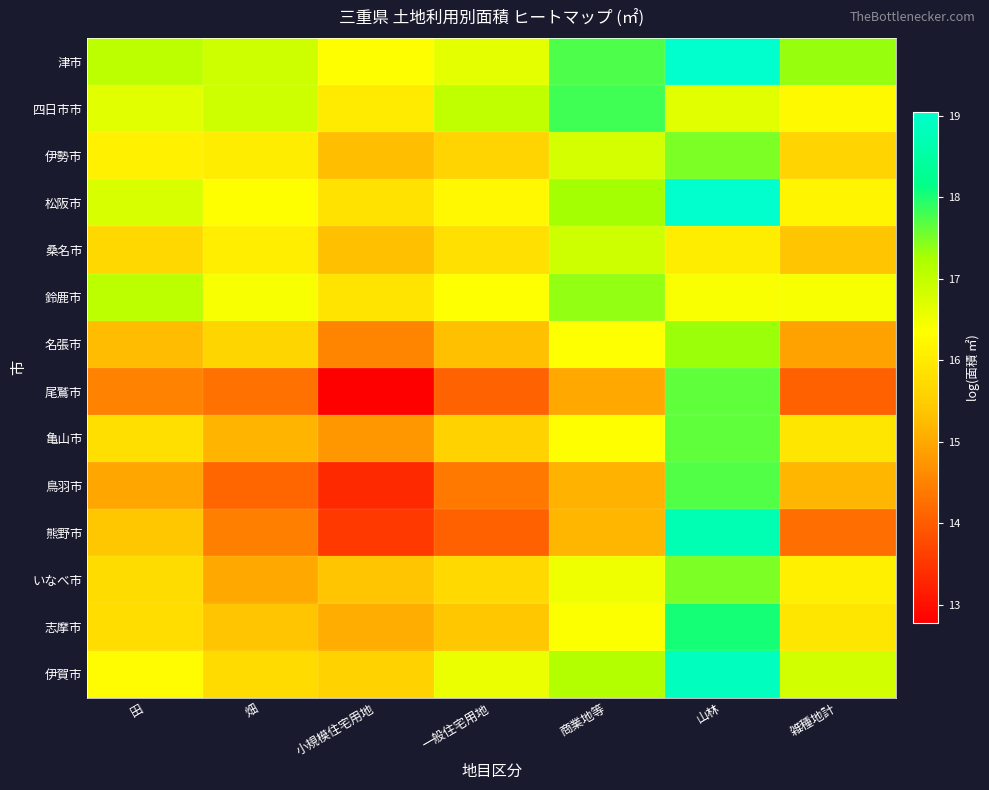

Reading left to right, what are all the values shown in this chart?

津市: 田=17.0	畑=16.9	小規模住宅用地=16.3	一般住宅用地=16.6	商業地等=17.7	山林=19.0	雑種地計=17.3
四日市市: 田=16.6	畑=16.9	小規模住宅用地=16.0	一般住宅用地=17.0	商業地等=17.8	山林=16.7	雑種地計=16.3
伊勢市: 田=16.1	畑=16.0	小規模住宅用地=15.3	一般住宅用地=15.6	商業地等=16.8	山林=17.5	雑種地計=15.6
松阪市: 田=16.8	畑=16.3	小規模住宅用地=15.8	一般住宅用地=16.2	商業地等=17.3	山林=19.0	雑種地計=16.2
桑名市: 田=15.7	畑=16.1	小規模住宅用地=15.3	一般住宅用地=15.8	商業地等=16.9	山林=16.0	雑種地計=15.4
鈴鹿市: 田=17.0	畑=16.4	小規模住宅用地=15.9	一般住宅用地=16.4	商業地等=17.4	山林=16.4	雑種地計=16.4
名張市: 田=15.2	畑=15.6	小規模住宅用地=14.5	一般住宅用地=15.3	商業地等=16.3	山林=17.3	雑種地計=14.9
尾鷲市: 田=14.5	畑=14.3	小規模住宅用地=12.8	一般住宅用地=14.1	商業地等=15.0	山林=17.6	雑種地計=14.1
亀山市: 田=15.8	畑=15.2	小規模住宅用地=14.8	一般住宅用地=15.6	商業地等=16.3	山林=17.6	雑種地計=15.9
鳥羽市: 田=15.0	畑=14.1	小規模住宅用地=13.3	一般住宅用地=14.4	商業地等=15.1	山林=17.7	雑種地計=15.2
熊野市: 田=15.4	畑=14.5	小規模住宅用地=13.5	一般住宅用地=14.0	商業地等=15.2	山林=18.7	雑種地計=14.2
いなべ市: 田=15.8	畑=15.0	小規模住宅用地=15.4	一般住宅用地=15.7	商業地等=16.5	山林=17.5	雑種地計=16.1
志摩市: 田=15.8	畑=15.4	小規模住宅用地=15.1	一般住宅用地=15.4	商業地等=16.4	山林=18.0	雑種地計=15.9
伊賀市: 田=16.3	畑=15.7	小規模住宅用地=15.6	一般住宅用地=16.6	商業地等=17.2	山林=18.8	雑種地計=16.8